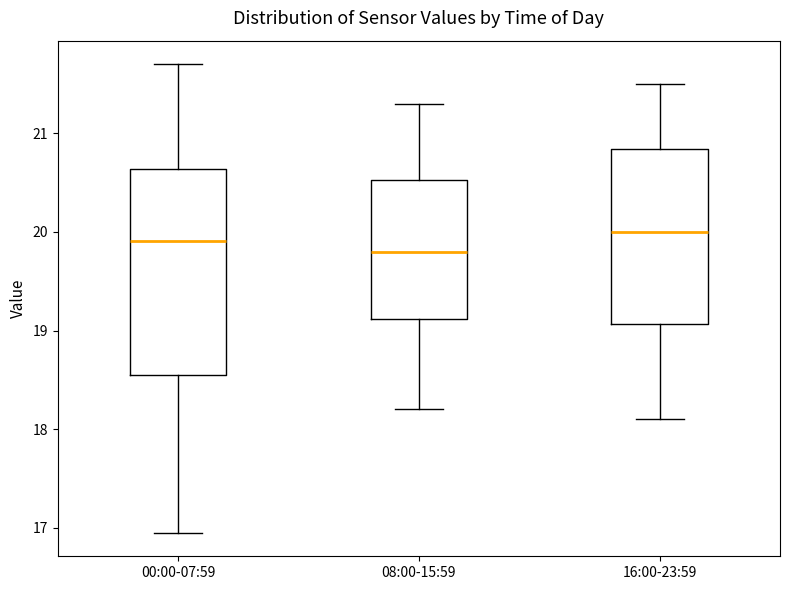

Which box is the tallest, from its lower edge to its upper edge?

00:00-07:59